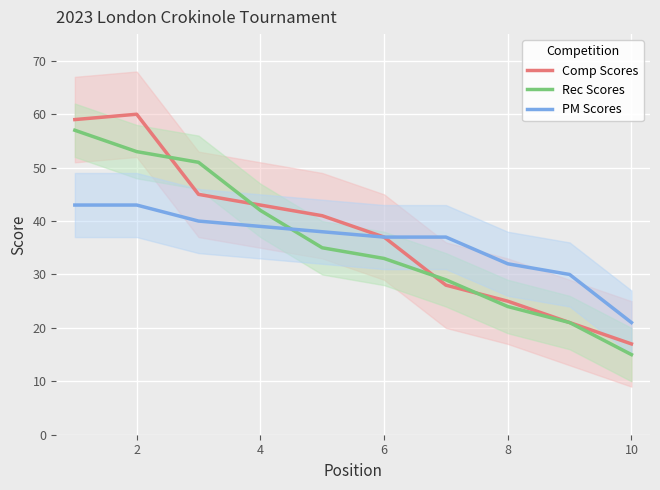

Reading left to right, transcribe all the data shown in this chart.

Comp Scores: 59	60	45	43	41	37	28	25	21	17
Rec Scores: 57	53	51	42	35	33	29	24	21	15
PM Scores: 43	43	40	39	38	37	37	32	30	21